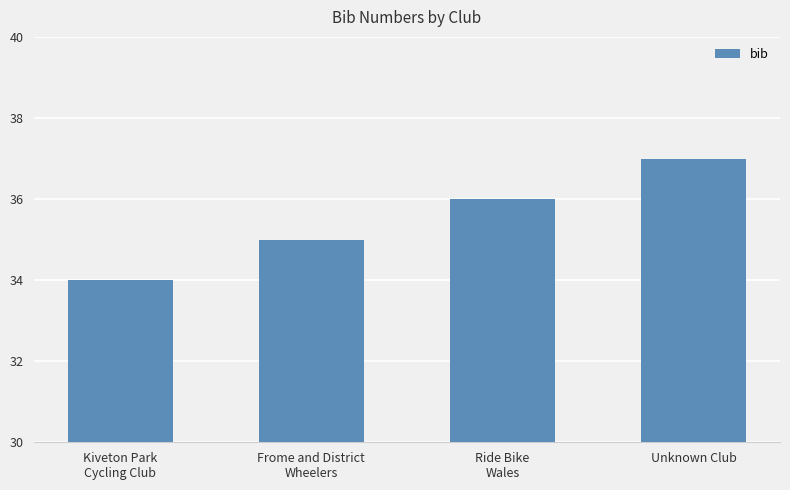

List the labels in order of value, largest first.

Unknown Club, Ride Bike
Wales, Frome and District
Wheelers, Kiveton Park
Cycling Club